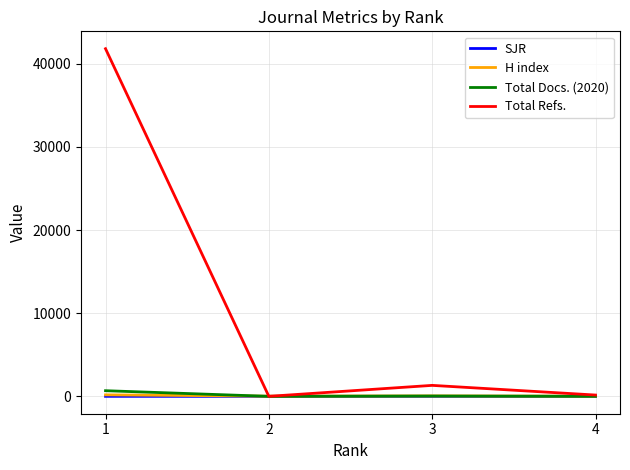

The value of Total Refs. at 2 is 0.0. True or false?

True